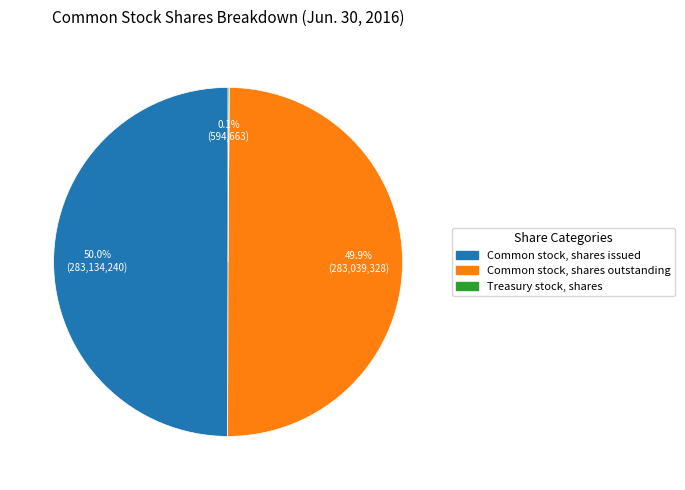

What portion of the pie excludes Common stock, shares outstanding?

50.1%